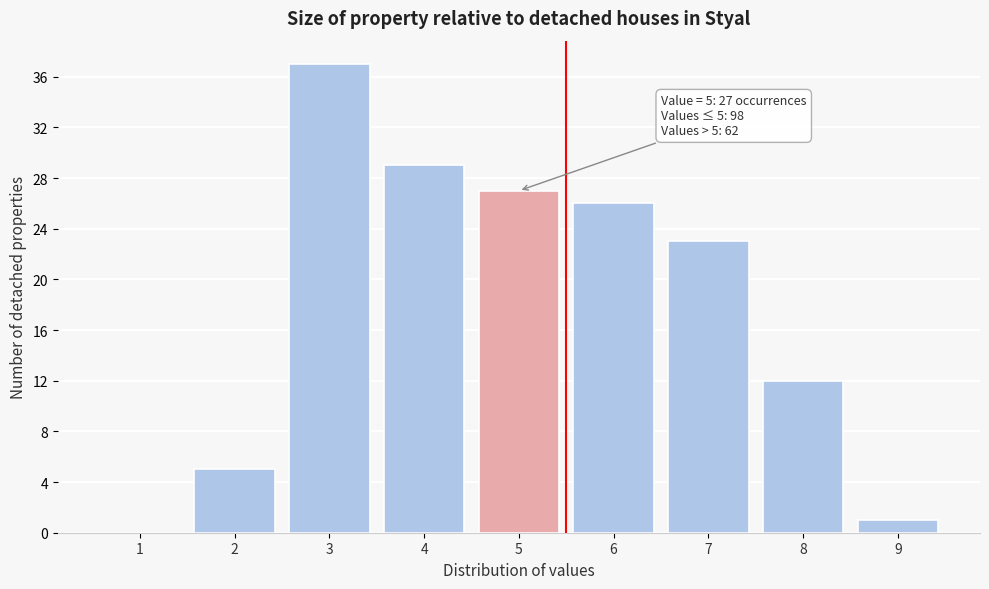

Reading right to left, transcribe all the data shown in this chart.

9=1	8=12	7=23	6=26	5=27	4=29	3=37	2=5	1=0